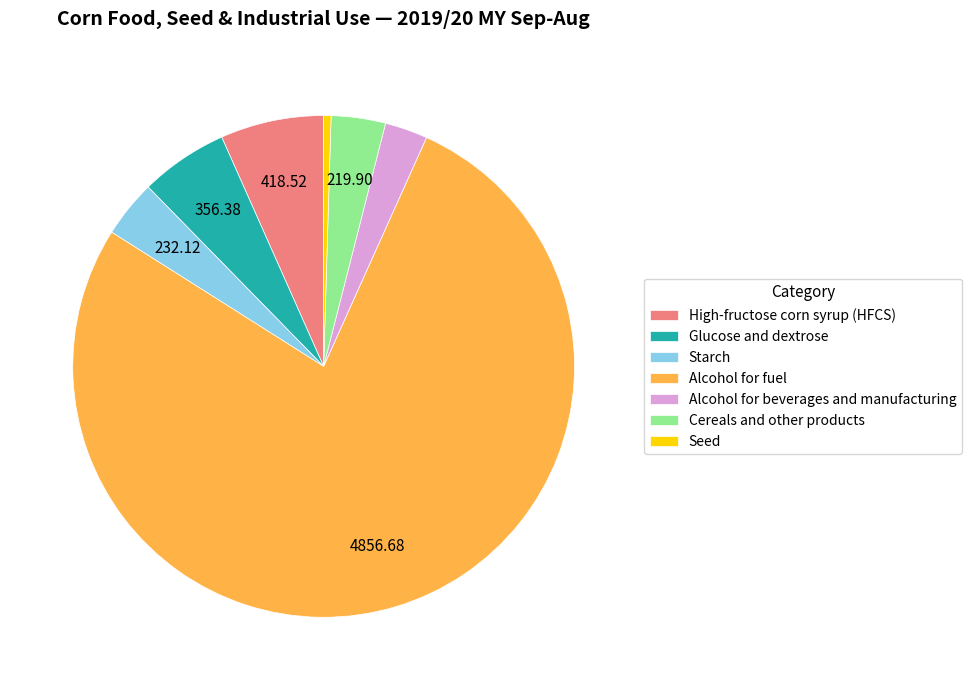

Which slice is the largest?

Alcohol for fuel